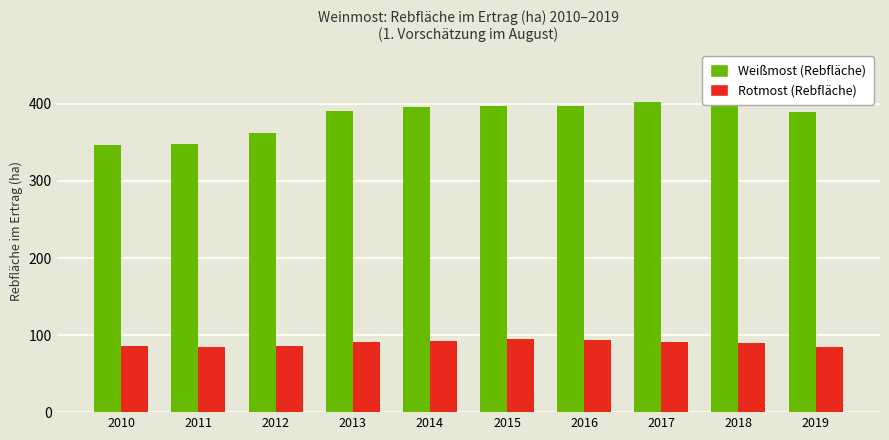

Is it true that Weißmost (Rebfläche) equals 221.8 at 2010?

False